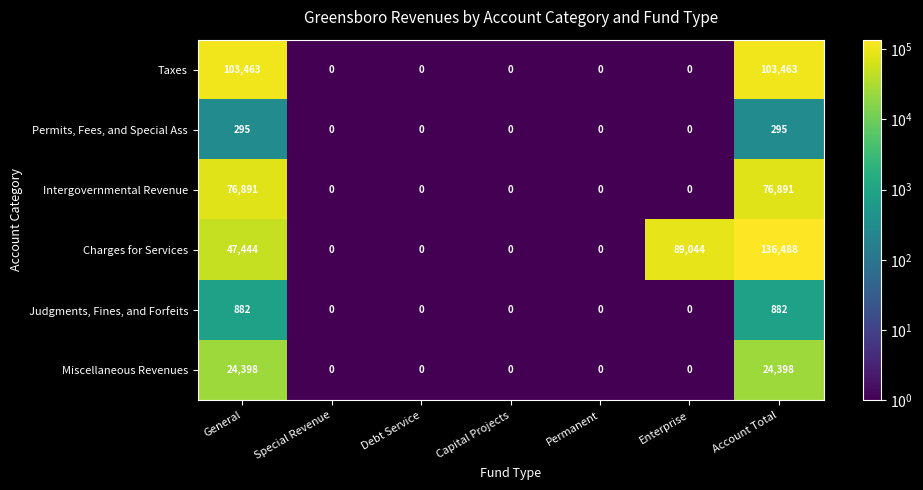

What is the difference between the Miscellaneous Revenues values at Enterprise and Account Total?

24398